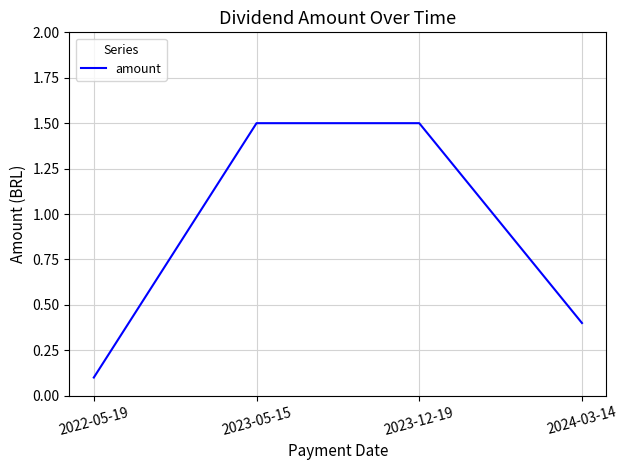

The chart shows a value of 0.4 at 2024-03-14. True or false?

True